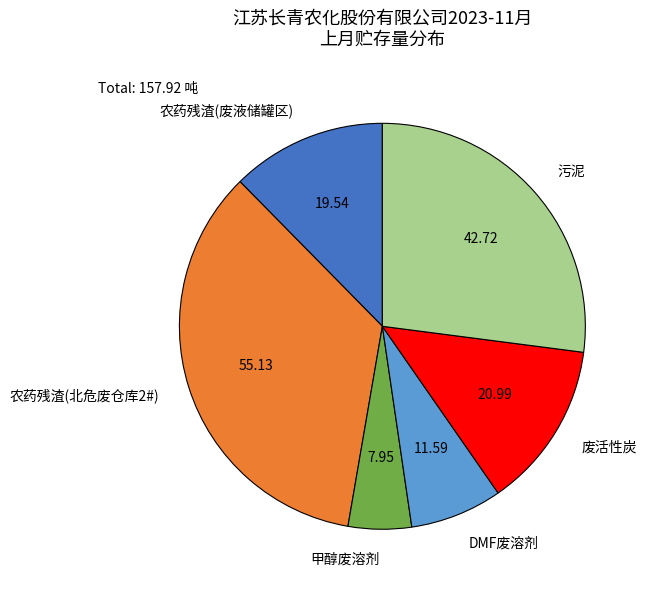

Is the sum of DMF废溶剂 and 农药残渣(废液储罐区) greater than half?

No